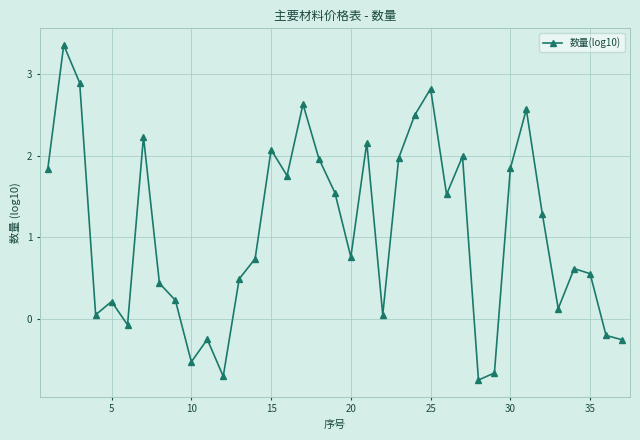

What is the sum of all values?

39.9